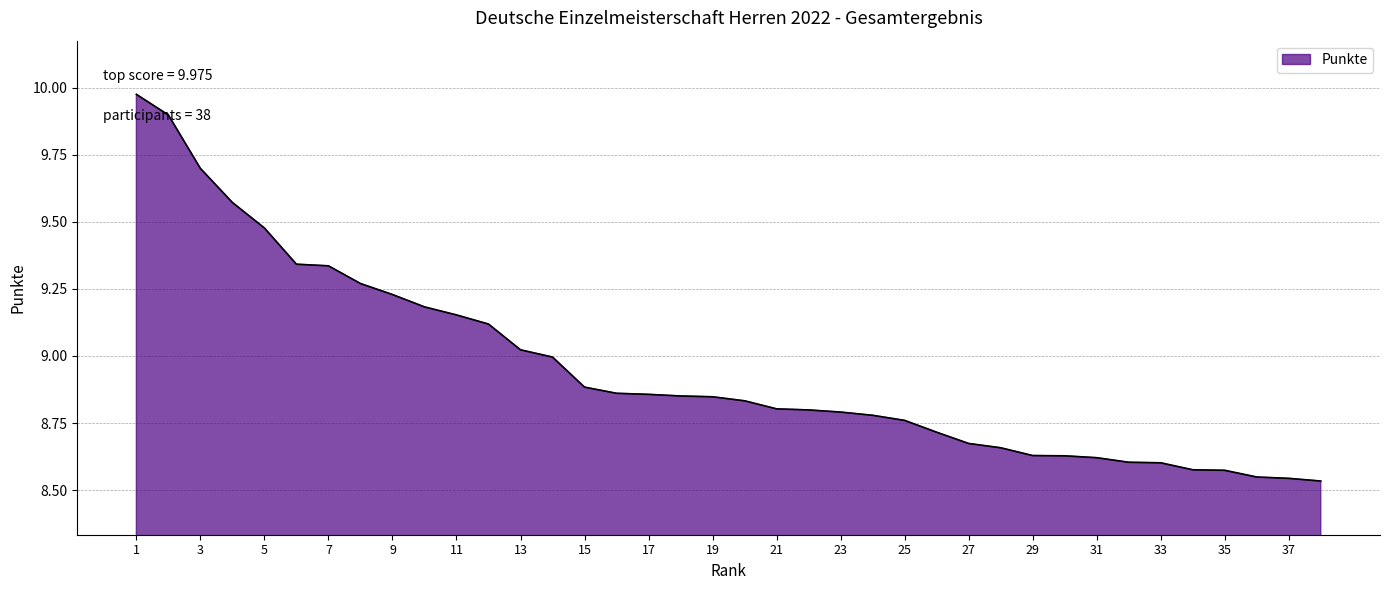

What is the difference between the maximum and minimum values?

1.4